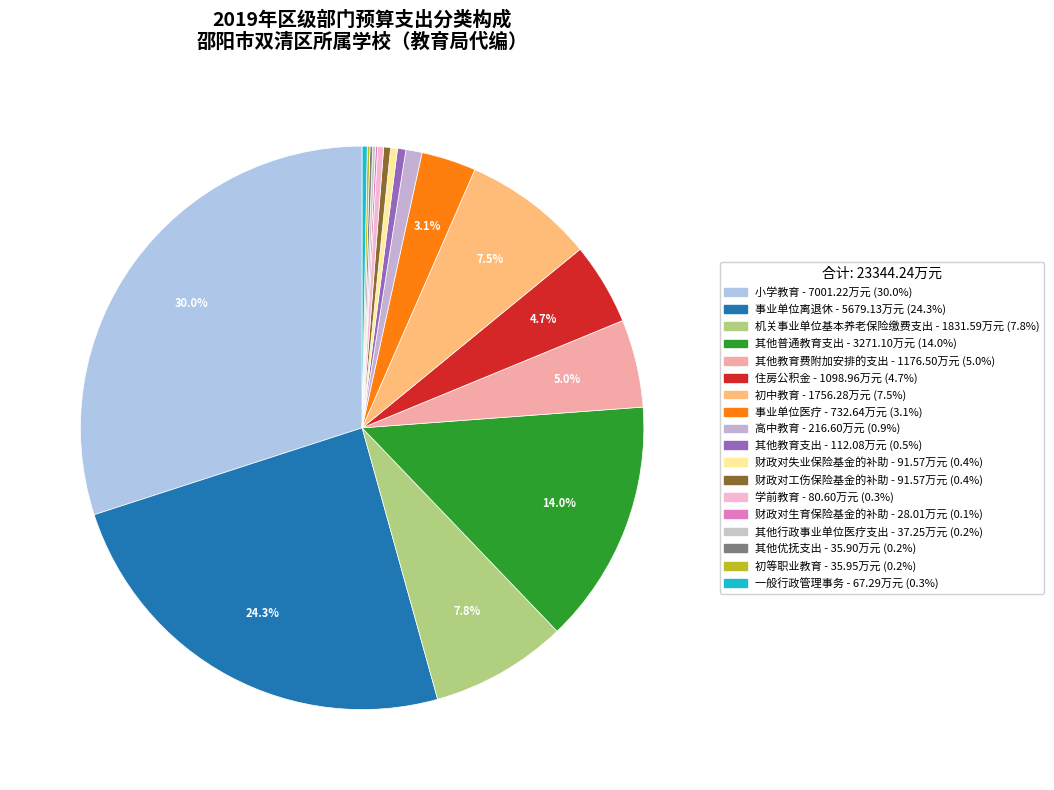

Is it true that 财政对工伤保险基金的补助 is 1% of the pie?

False